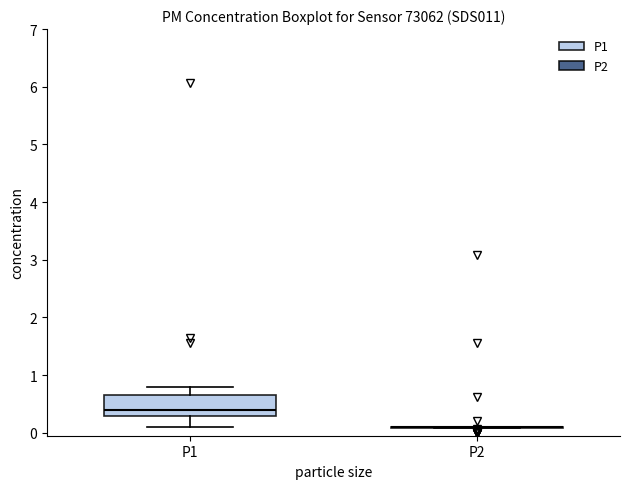

Comparing the boxes themselves (not the whiskers), which one is the tallest?

P1